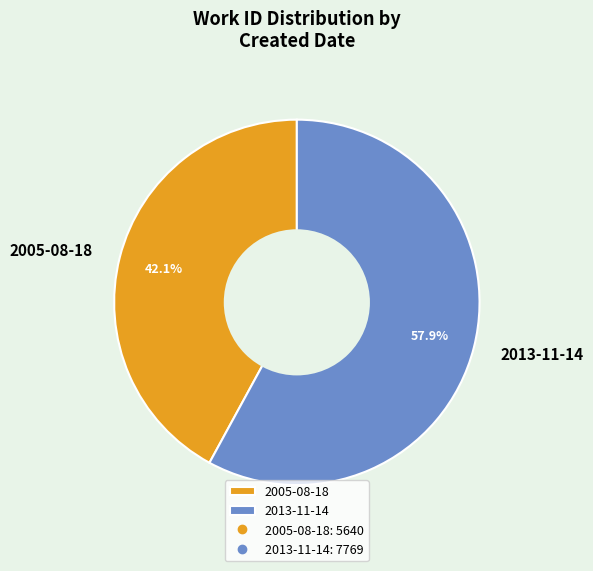

What is the ratio of the value at 2005-08-18 to the value at 2013-11-14?

0.7